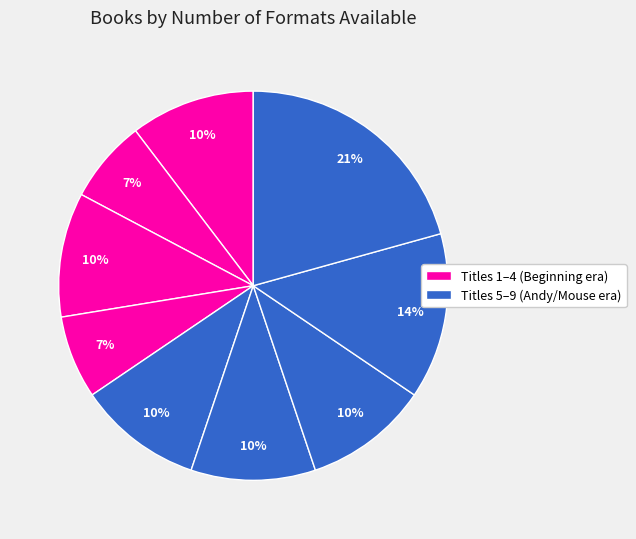

Count the number of slices in the pie.

9